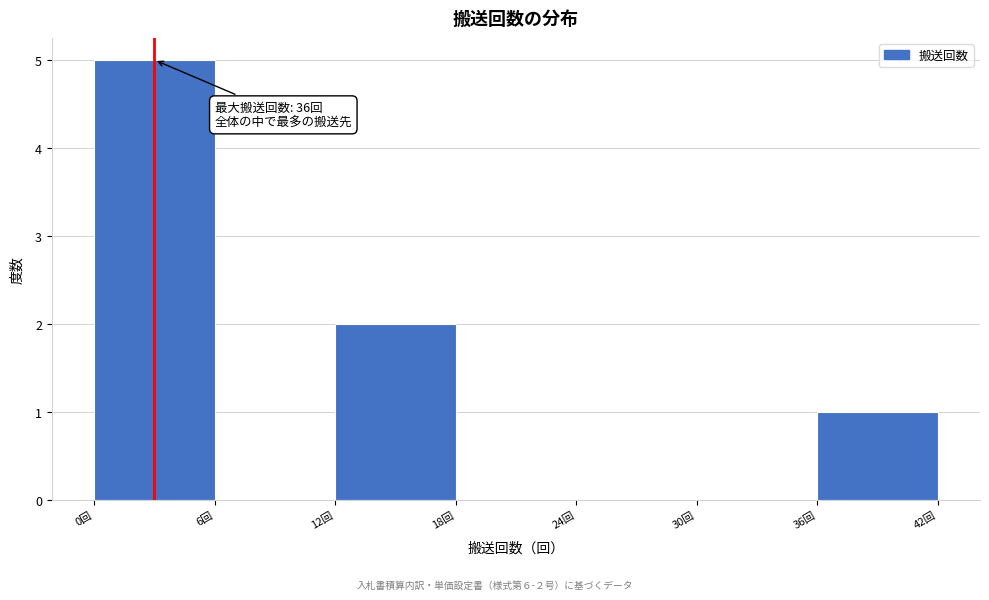

Over which range of the x-axis is the bar tallest?

0 to 6